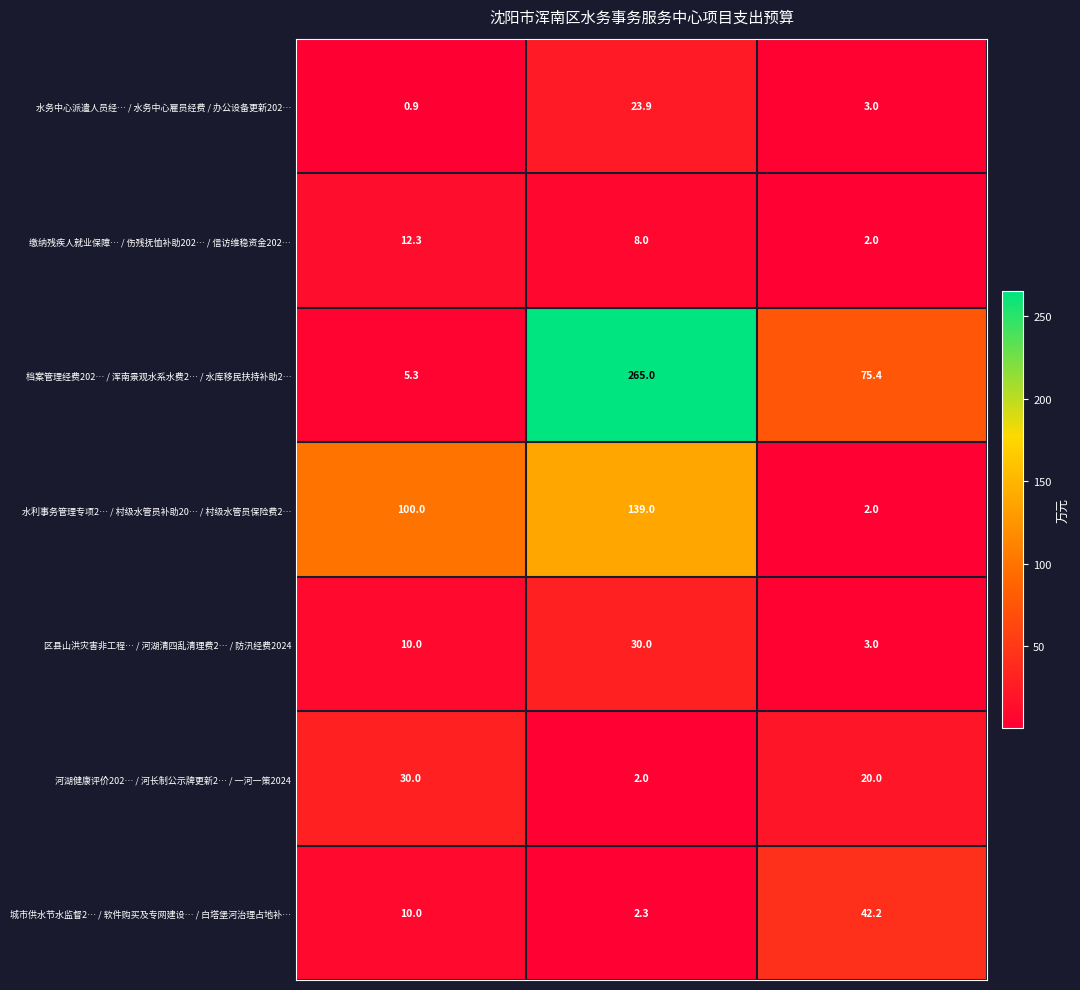

Reading left to right, what are all the values shown in this chart?

水务中心派遣人员经… / 水务中心雇员经费 / 办公设备更新202…: 0.9	23.9	3.0
缴纳残疾人就业保障… / 伤残抚恤补助202… / 信访维稳资金202…: 12.3	8.0	2.0
档案管理经费202… / 浑南景观水系水费2… / 水库移民扶持补助2…: 5.3	265.0	75.4
水利事务管理专项2… / 村级水管员补助20… / 村级水管员保险费2…: 100.0	139.0	2.0
区县山洪灾害非工程… / 河湖清四乱清理费2… / 防汛经费2024: 10.0	30.0	3.0
河湖健康评价202… / 河长制公示牌更新2… / 一河一策2024: 30.0	2.0	20.0
城市供水节水监督2… / 软件购买及专网建设… / 白塔堡河治理占地补…: 10.0	2.3	42.2